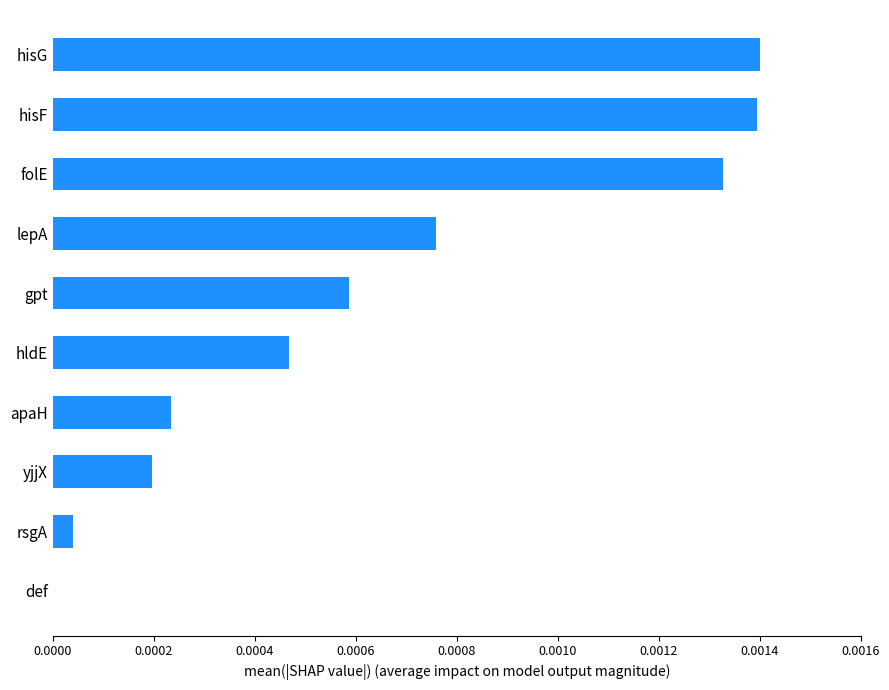

The chart shows a value of 0.0 at yjjX. True or false?

True